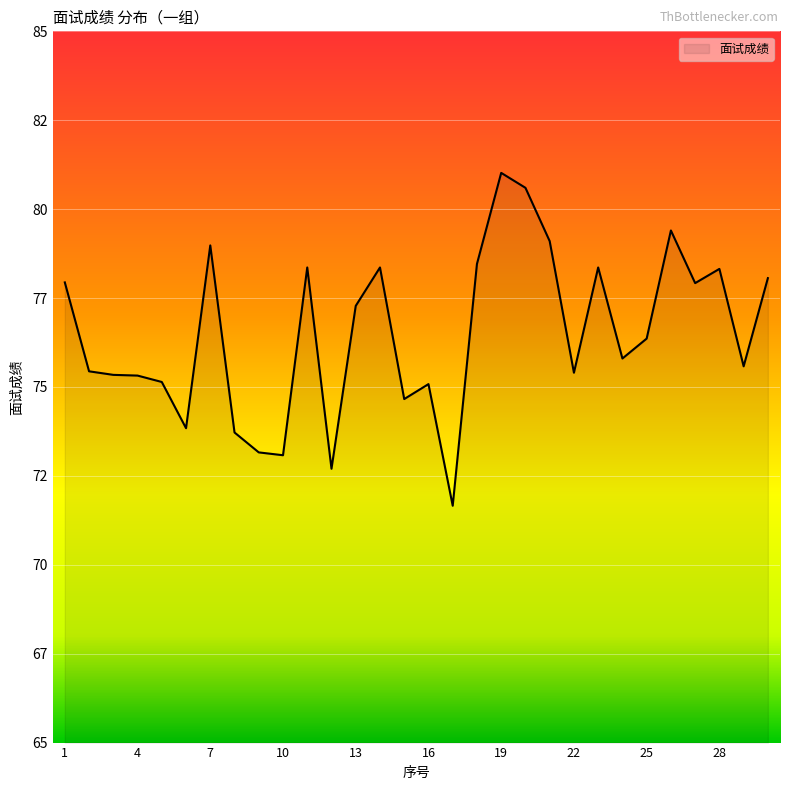

List the labels in order of value, smallest first.

17, 12, 10, 9, 8, 6, 15, 16, 5, 4, 3, 22, 2, 29, 24, 25, 13, 27, 1, 30, 28, 11, 14, 23, 18, 7, 21, 26, 20, 19